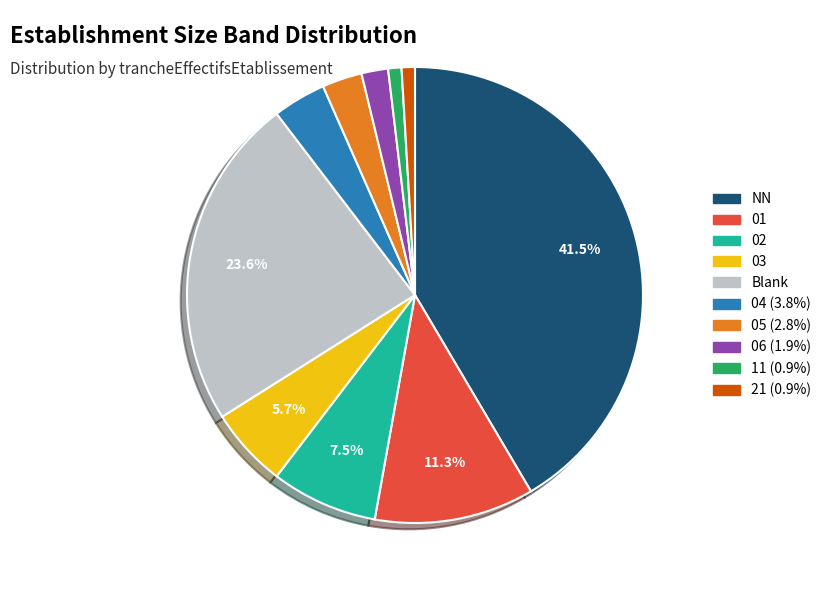

Is there any slice that represents more than half of the pie?

No